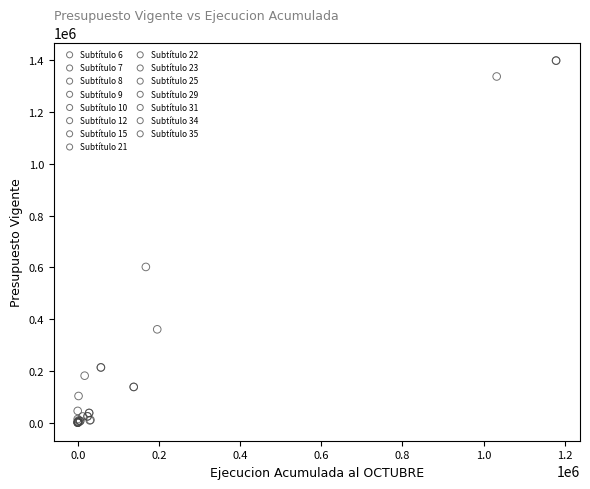

Which series reaches the maximum Y coordinate?

Subtítulo 9